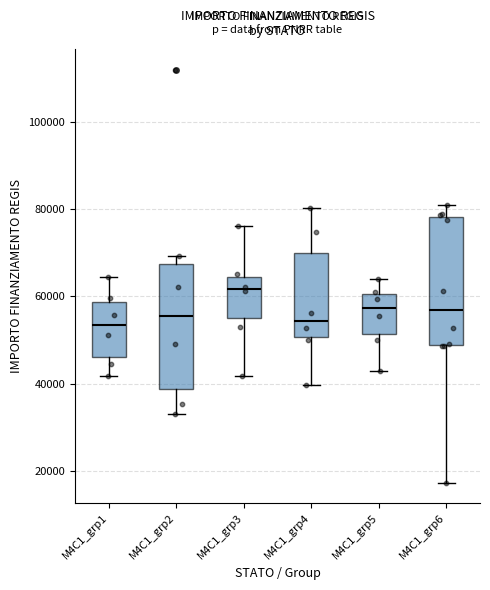

Where is the lower edge of the box for M4C1_grp5 on the y-axis? The values are not printed on the chart, so give them approximately, as read against the axis.

52000